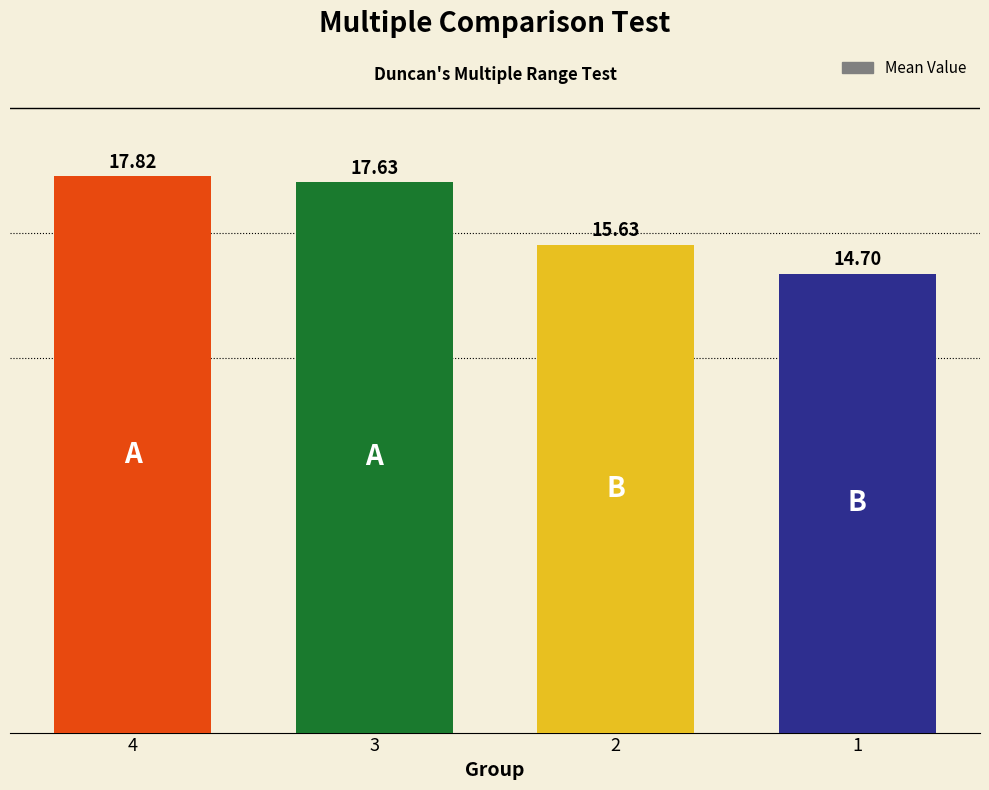

Reading left to right, list all the values displayed in this chart.

4=17.8	3=17.6	2=15.6	1=14.7